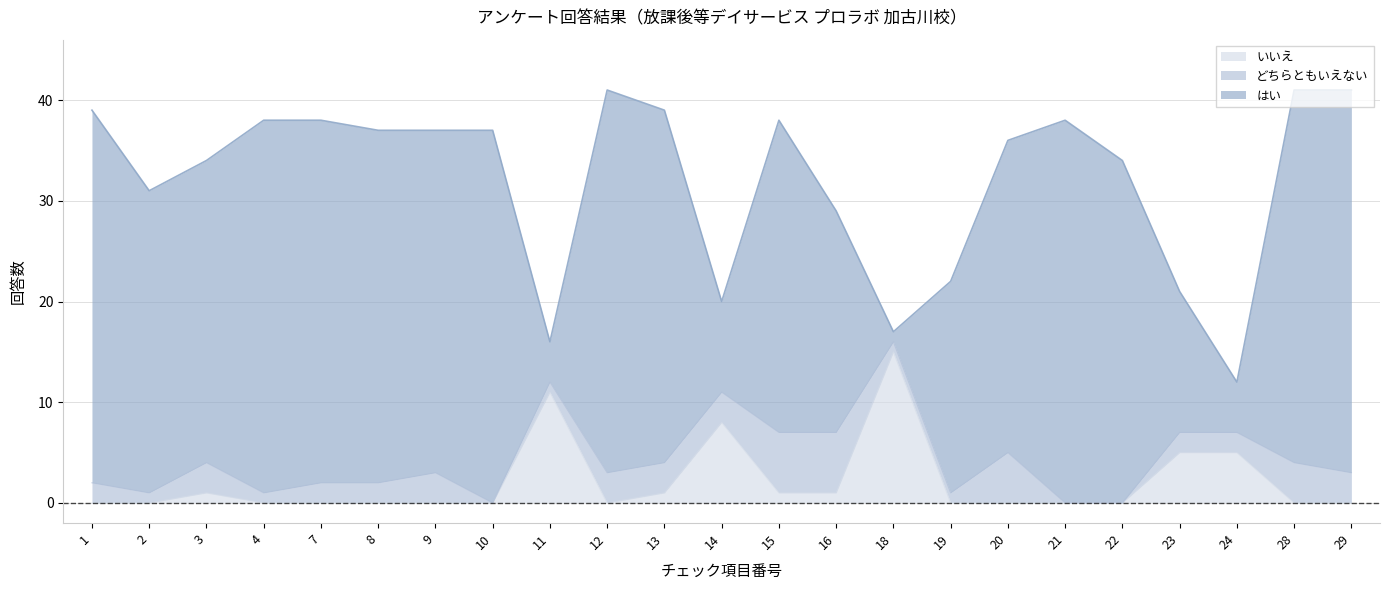

Between 7 and 20, which is larger?

7